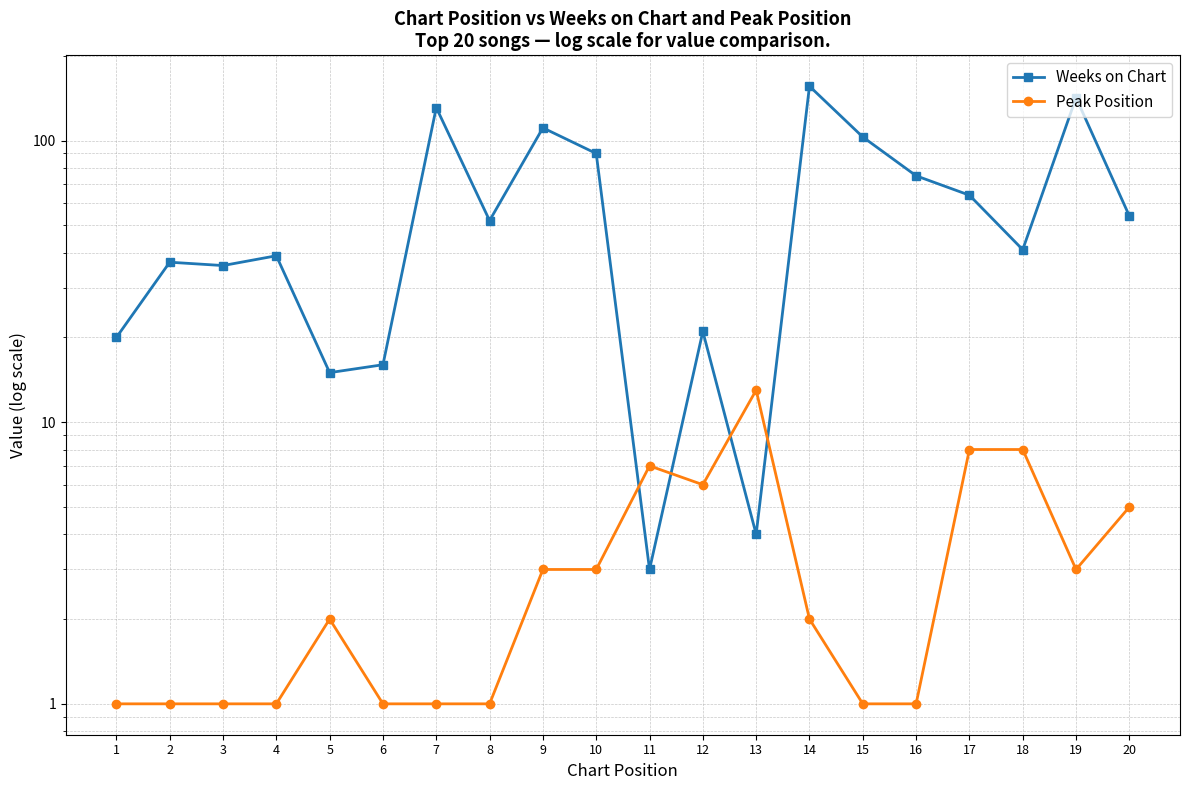

Which series changed the most between 1 and 19?

Weeks on Chart